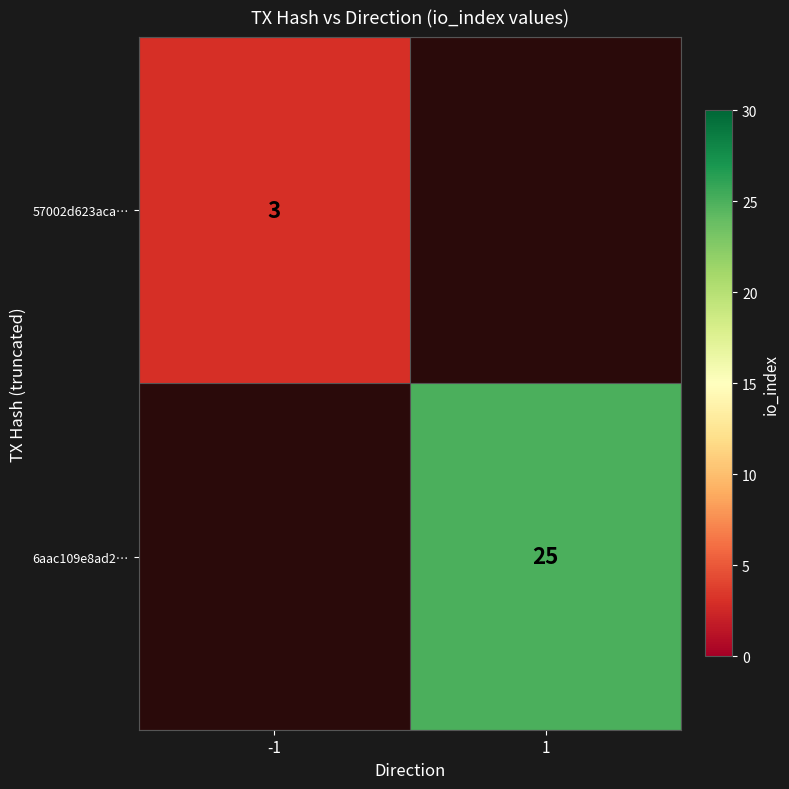

Is the value of 57002d623aca… at -1 greater than the value of 6aac109e8ad2… at 1?

No